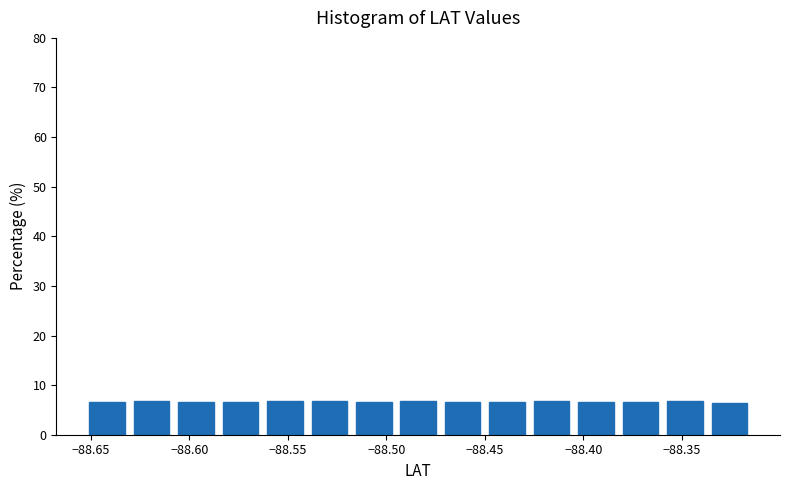

Reading left to right, transcribe this chart: for each bar, give the range it covers on the x-axis and its height. Neither the bar edges nor the heights are printed on the chart, so give them approximately, as read against the axes.

-88.650 to -88.630: 7
-88.630 to -88.605: 7
-88.605 to -88.585: 7
-88.585 to -88.560: 7
-88.560 to -88.540: 7
-88.540 to -88.515: 7
-88.515 to -88.495: 7
-88.495 to -88.470: 7
-88.470 to -88.450: 7
-88.450 to -88.425: 7
-88.425 to -88.405: 7
-88.405 to -88.380: 7
-88.380 to -88.355: 7
-88.355 to -88.335: 7
-88.335 to -88.310: 6